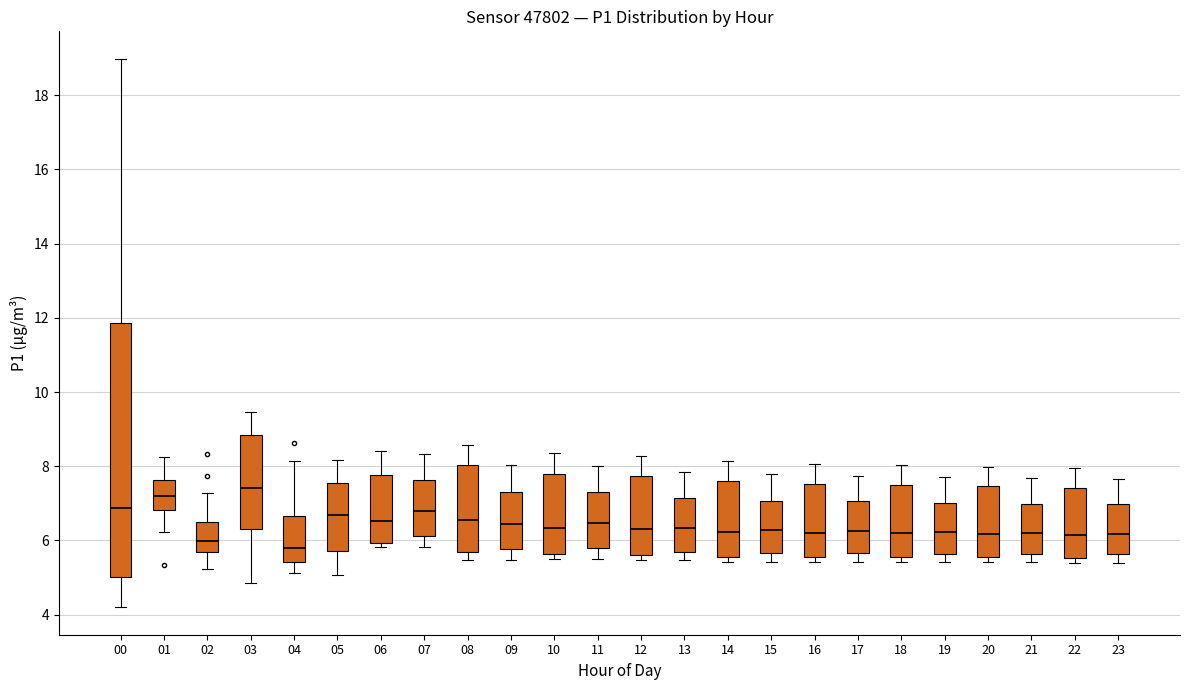

Which box is the tallest, from its lower edge to its upper edge?

00